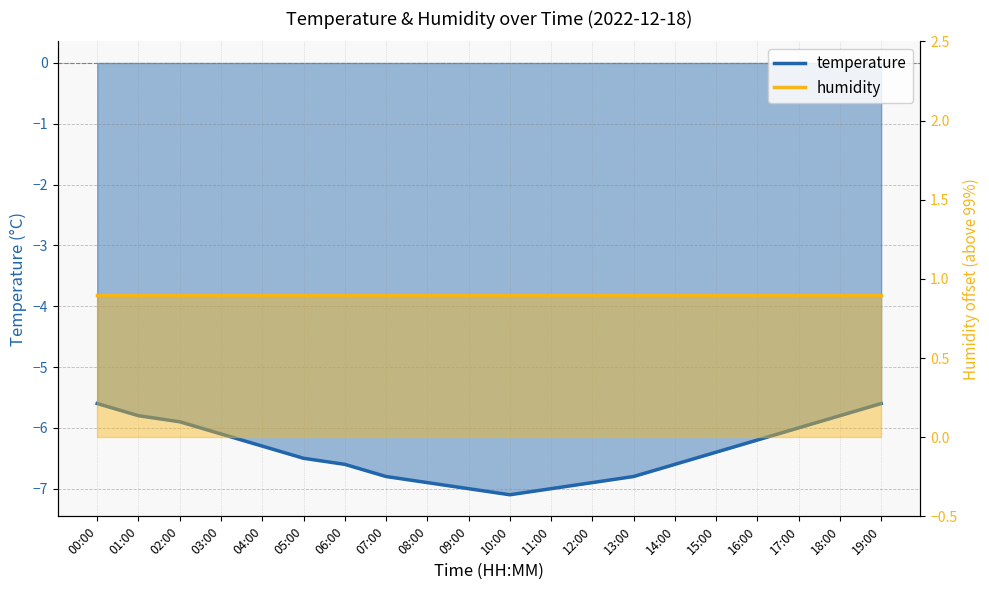

What is the difference between the maximum and minimum values?

1.5